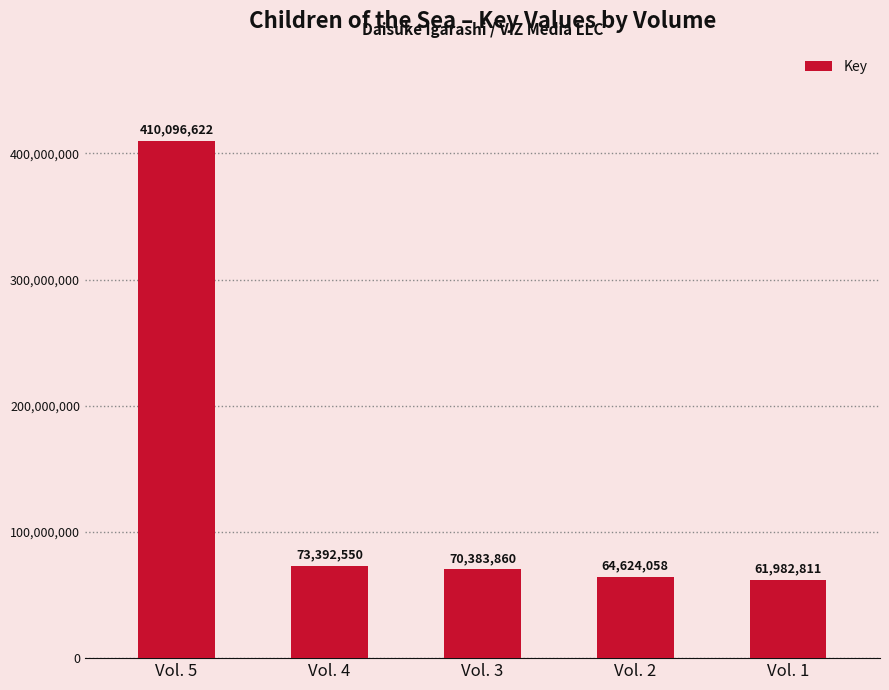

What is the ratio of the value at Vol. 5 to the value at Vol. 1?

6.6